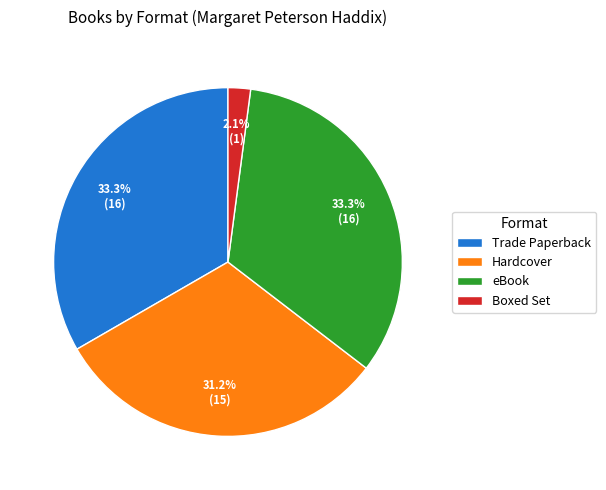

Which category has the smallest portion of the pie?

Boxed Set